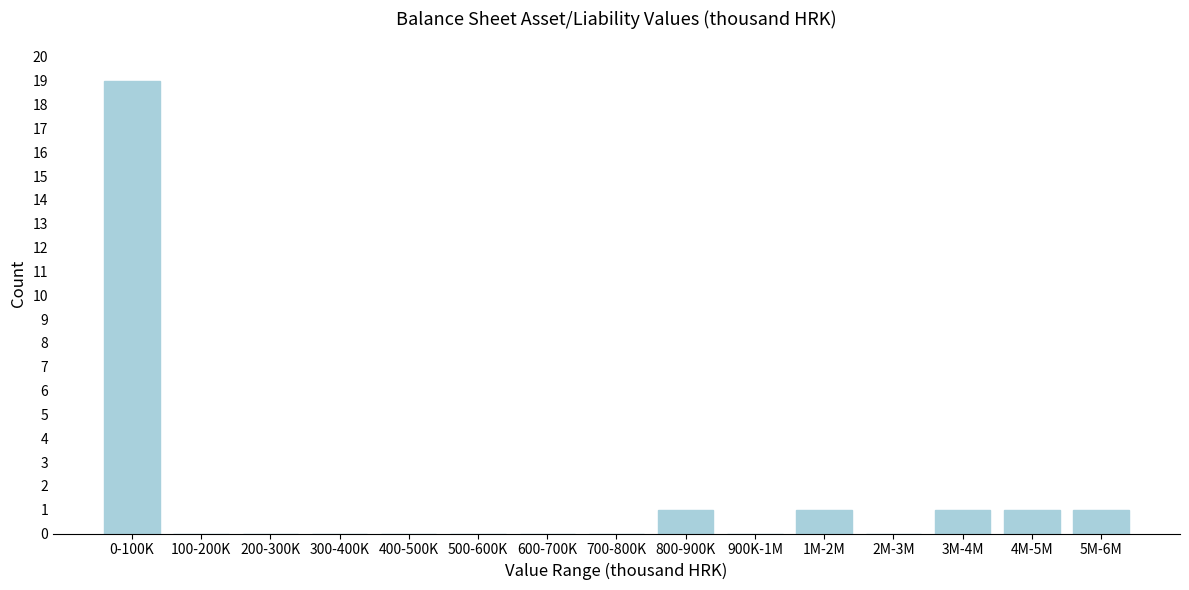

Reading right to left, extract all data points from this chart.

5M-6M=1	4M-5M=1	3M-4M=1	2M-3M=0	1M-2M=1	900K-1M=0	800-900K=1	700-800K=0	600-700K=0	500-600K=0	400-500K=0	300-400K=0	200-300K=0	100-200K=0	0-100K=19